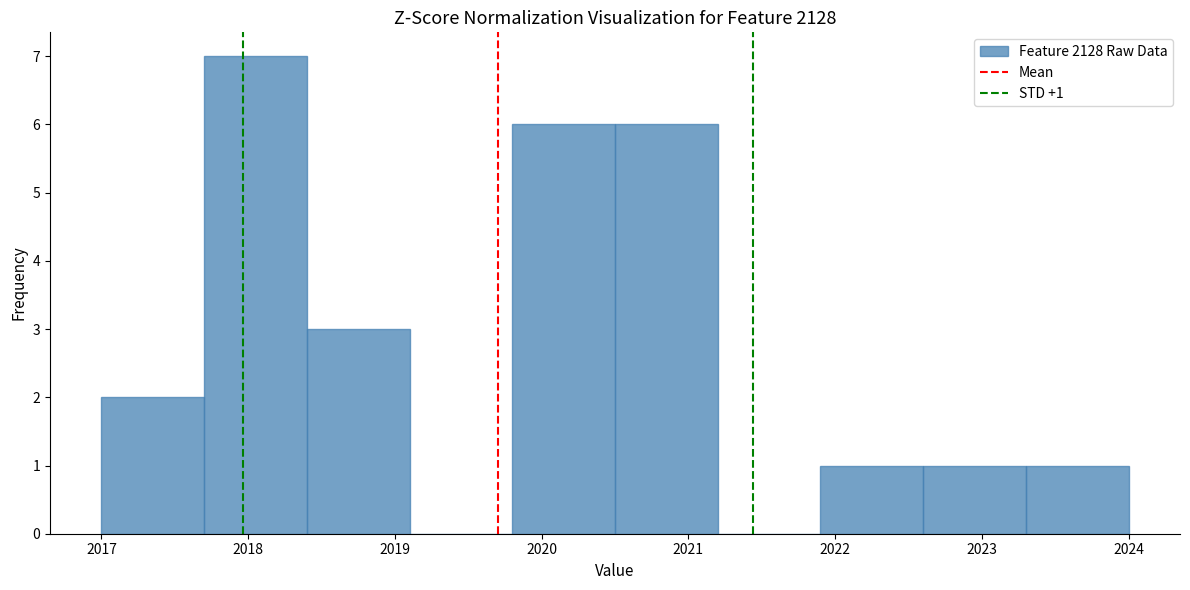

Over which range of the x-axis is the bar tallest?

2017.7 to 2018.4